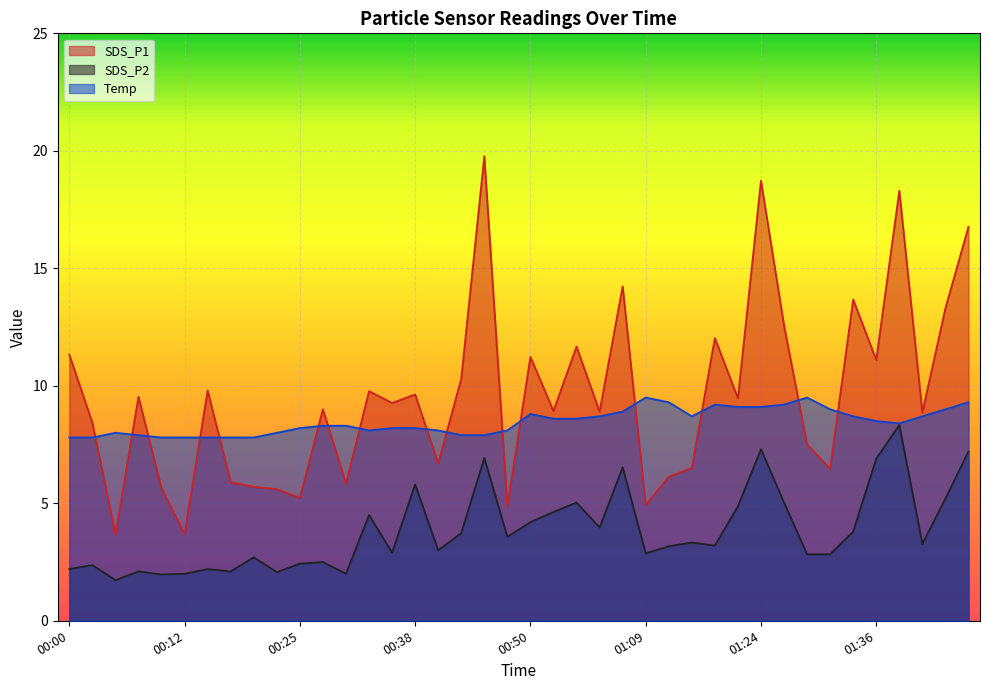

The value of SDS_P2 at 00:10 is 2.0. True or false?

True